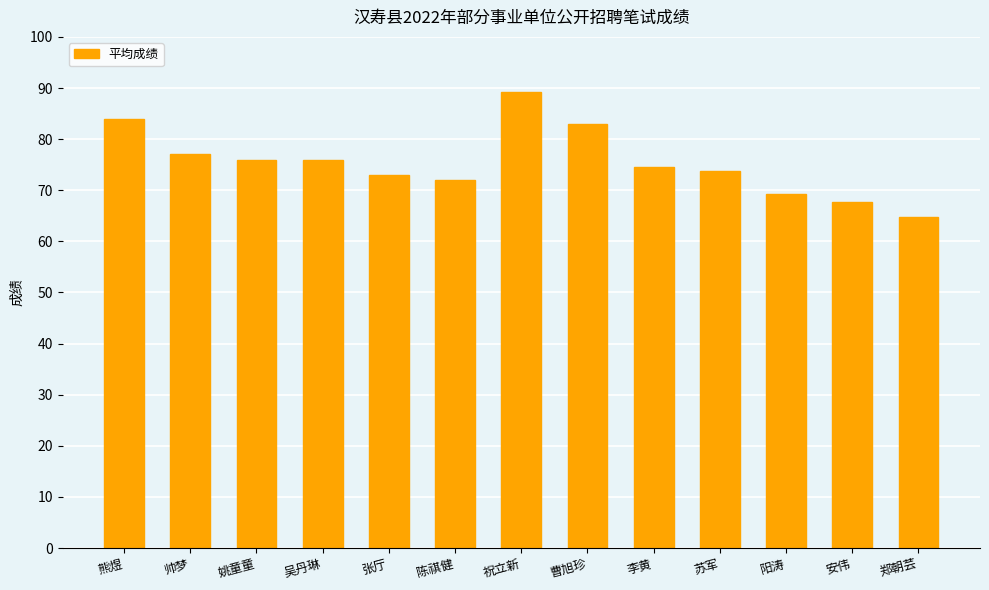

Does the chart contain stacked bars?

No